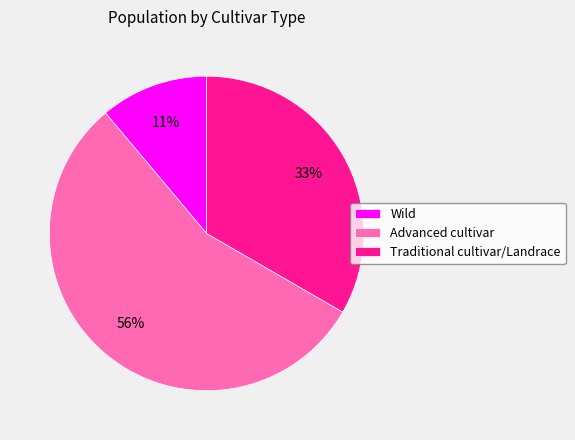

To the nearest percent, what percentage of the pie is Wild?

11%